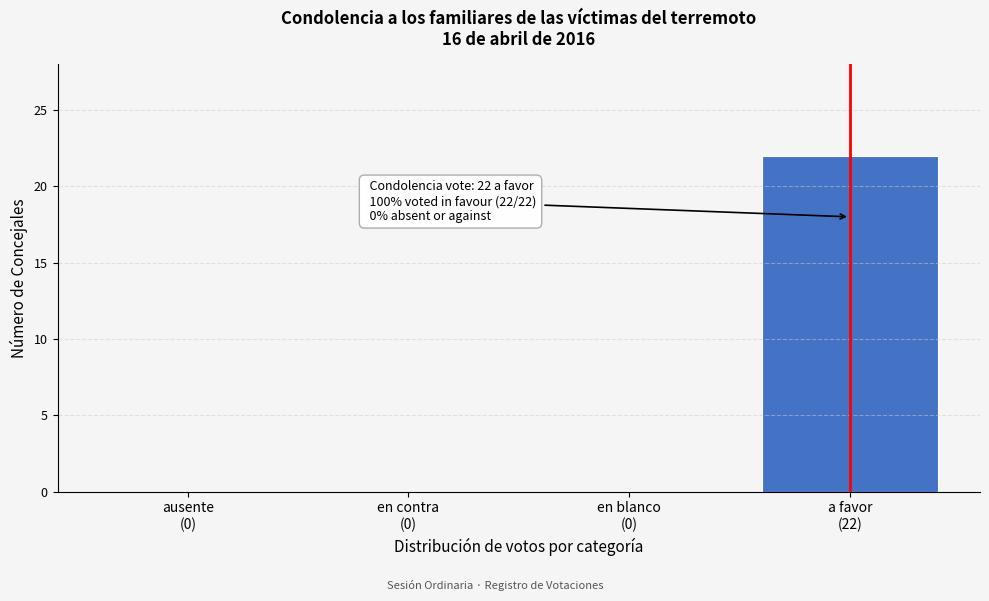

How many series are shown in this chart?

1